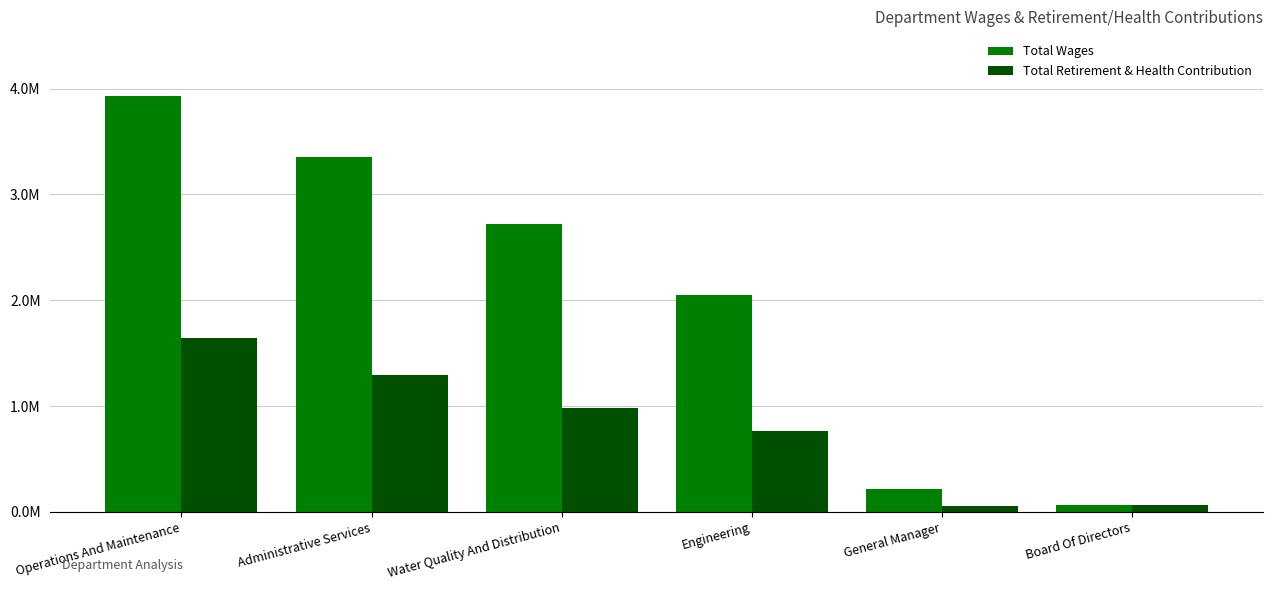

Reading left to right, list all the values displayed in this chart.

Total Wages: 3926415	3357443	2721229	2046924	214437	66547
Total Retirement & Health Contribution: 1640630	1296948	981219	766659	58306	62761